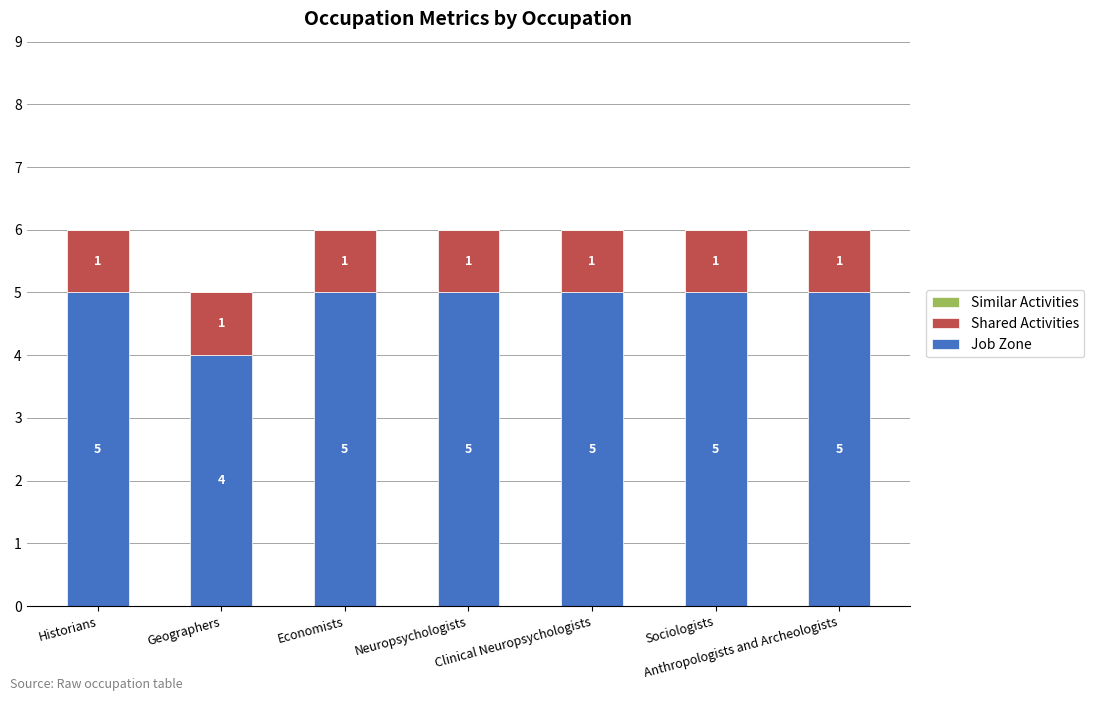

What is the minimum value for Job Zone?

4